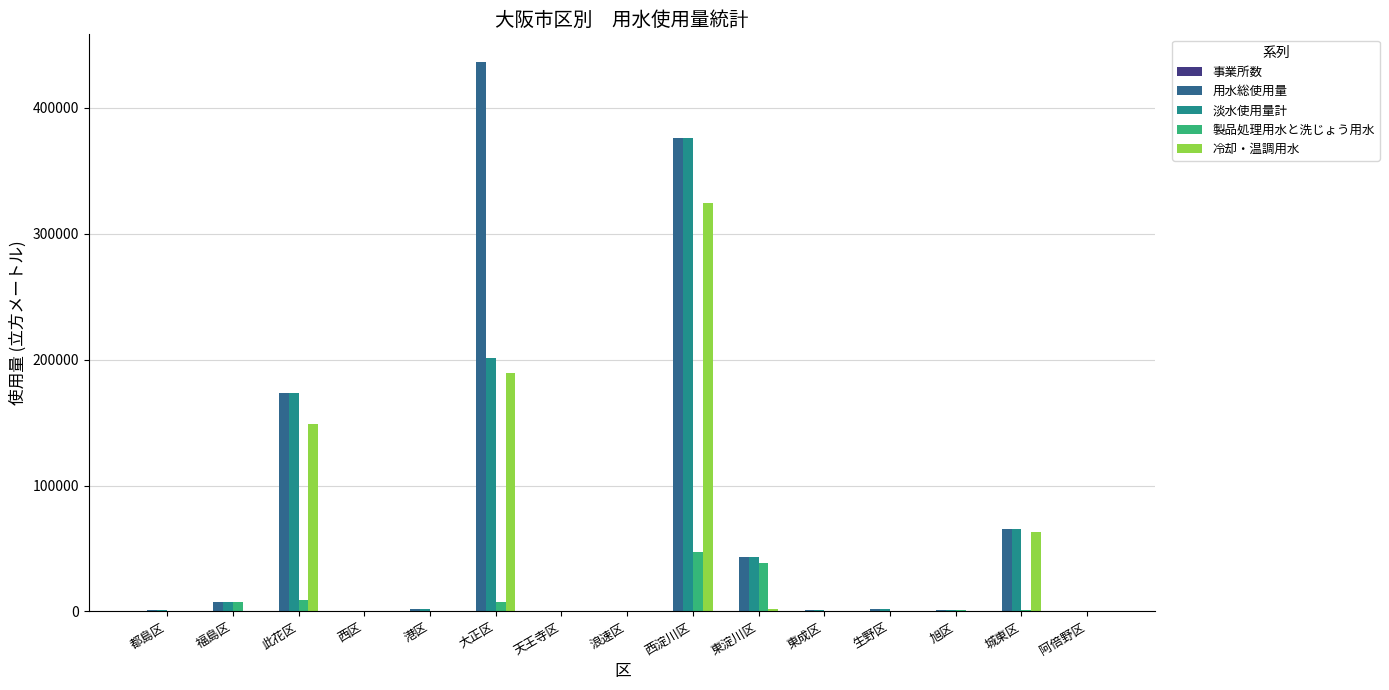

Which series has the largest total across all categories?

用水総使用量